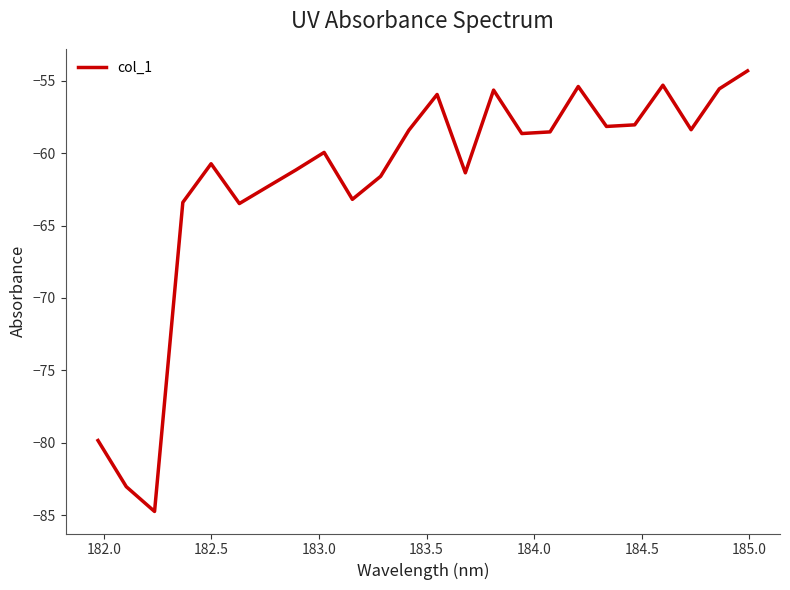

What is the smallest value displayed?

-84.8